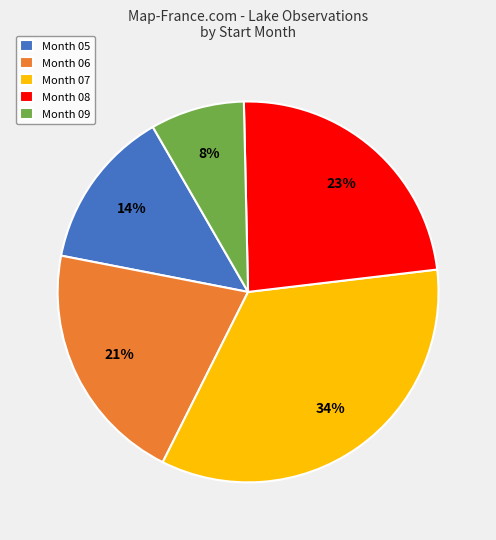

Is the sum of Month 07 and Month 05 greater than half?

No